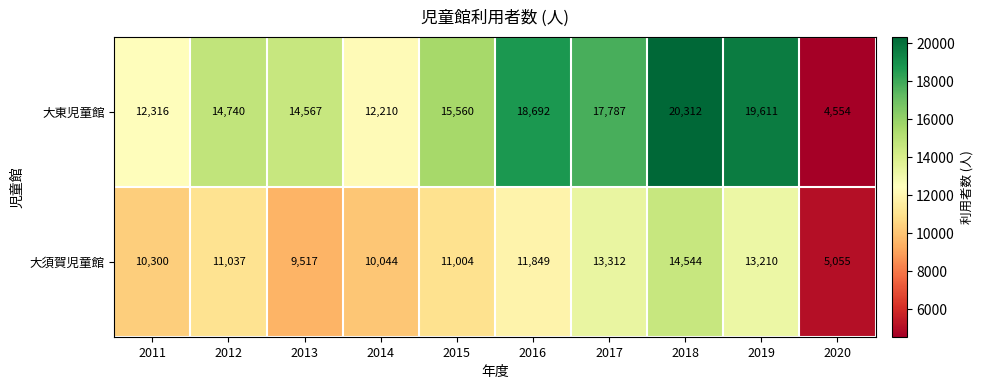

Which series has the largest range (max minus min)?

大東児童館